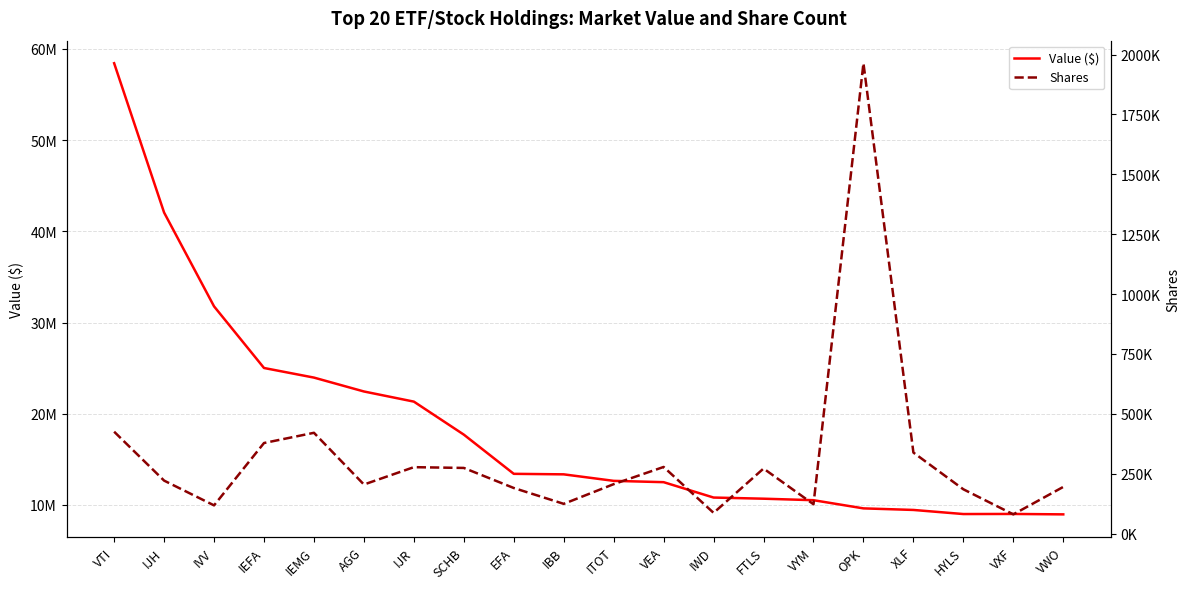

At how many categories does at least one series exceed 48549572?

1